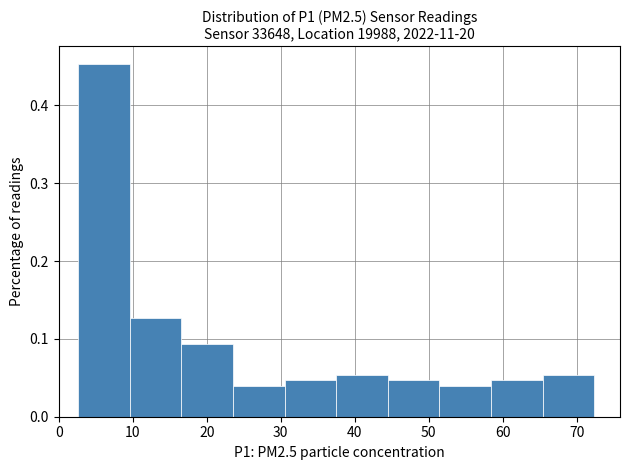

What is the height of the bar covering 31 to 37 on the x-axis? Neither the bar edges nor the heights are printed on the chart, so give them approximately, as read against the axes.

0.05